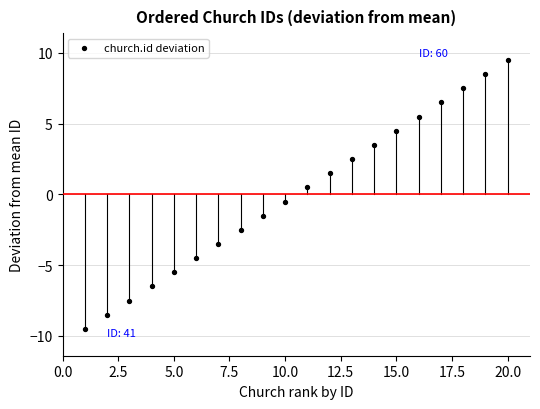

What is the range of Y values (max minus min)?

19.0